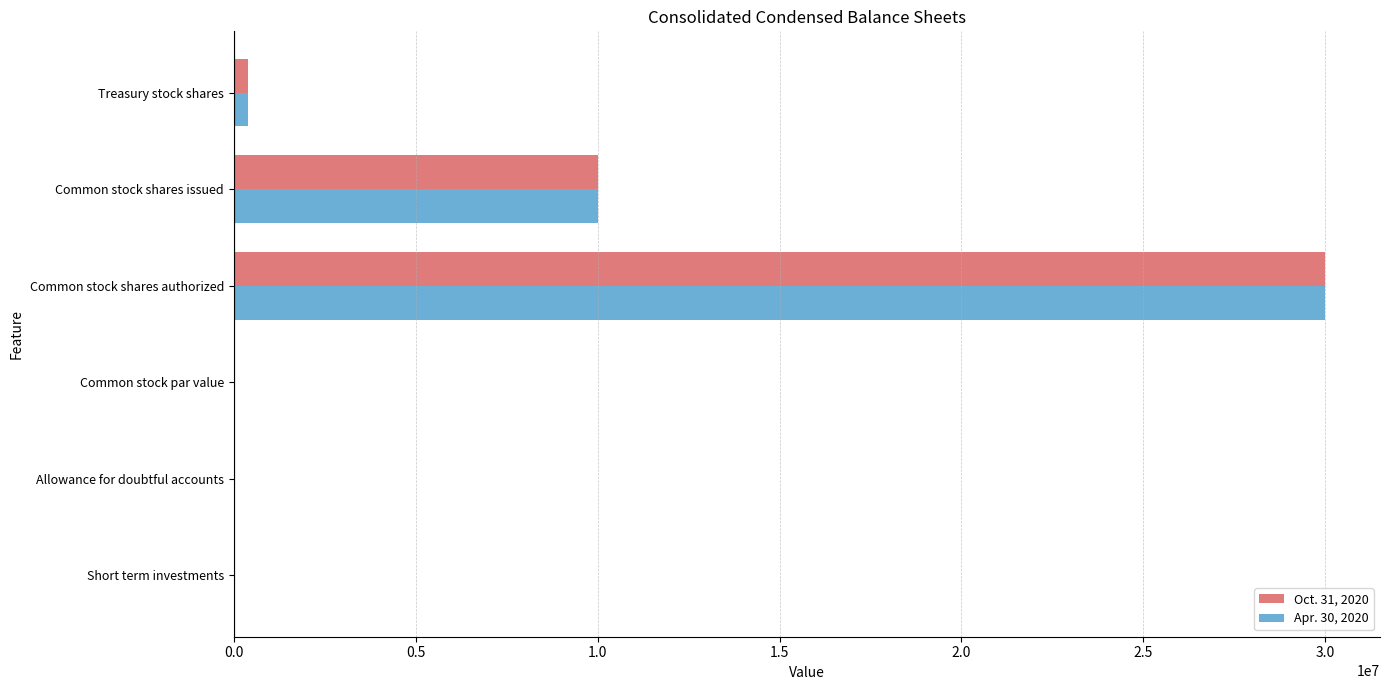

Which category has the highest value across all series?

Common stock shares authorized